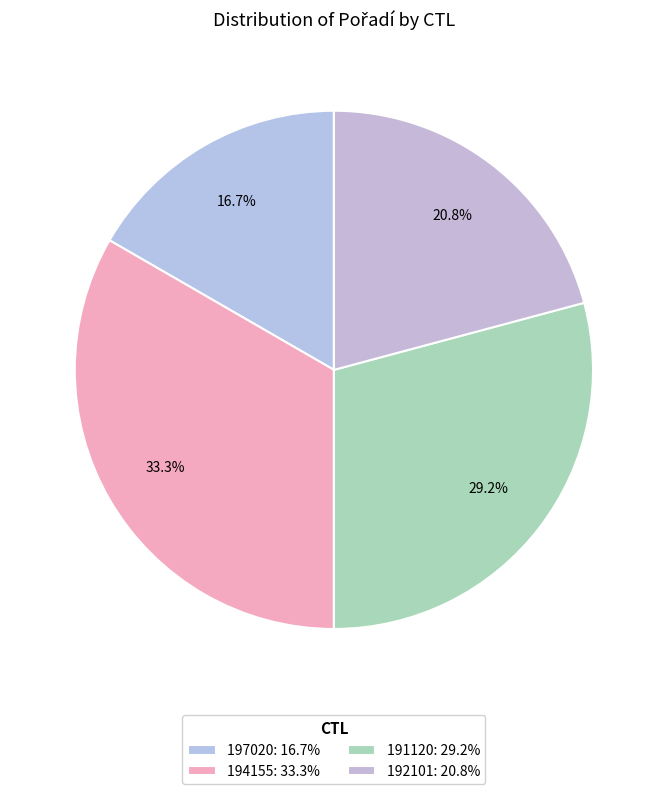

The 194155 slice represents 48% of the pie. True or false?

False